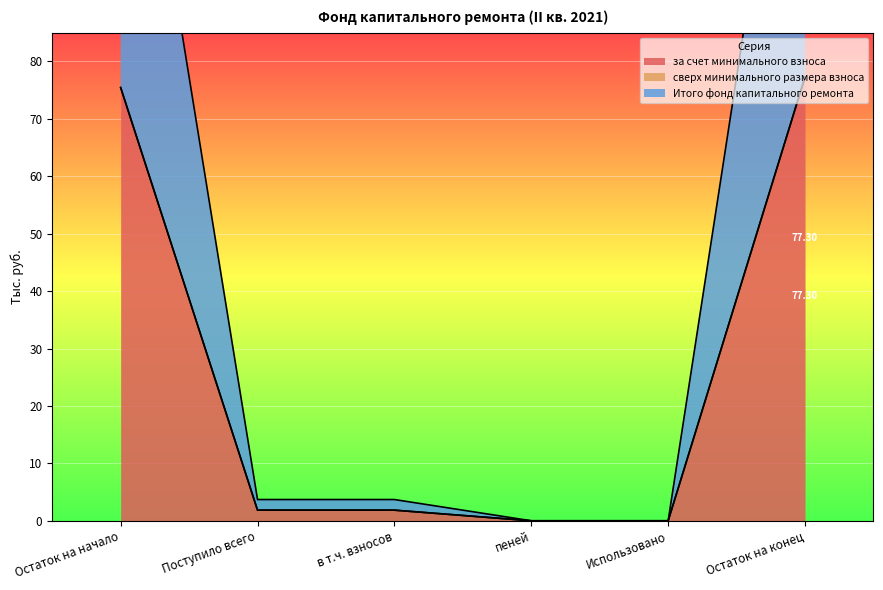

At which label does за счет минимального взноса reach its peak?

Остаток на конец